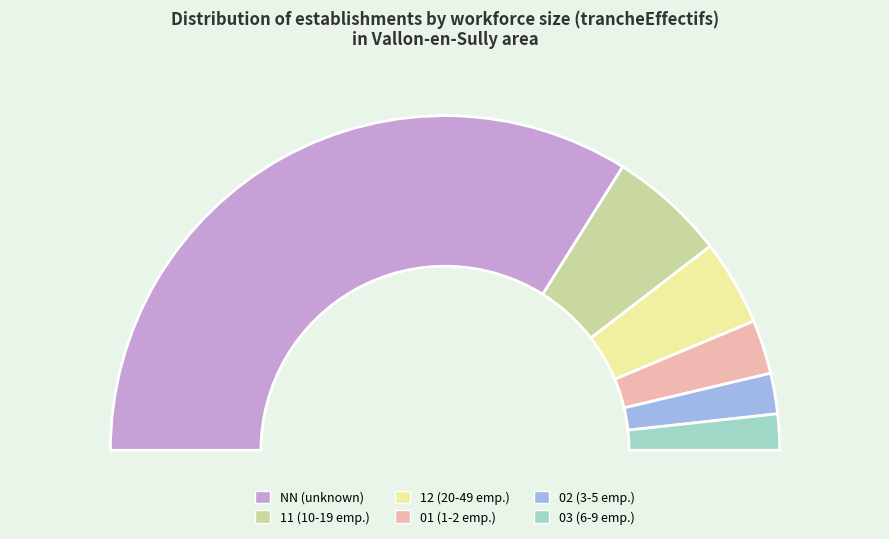

What percentage do 01 and 11 together represent?

16.5%